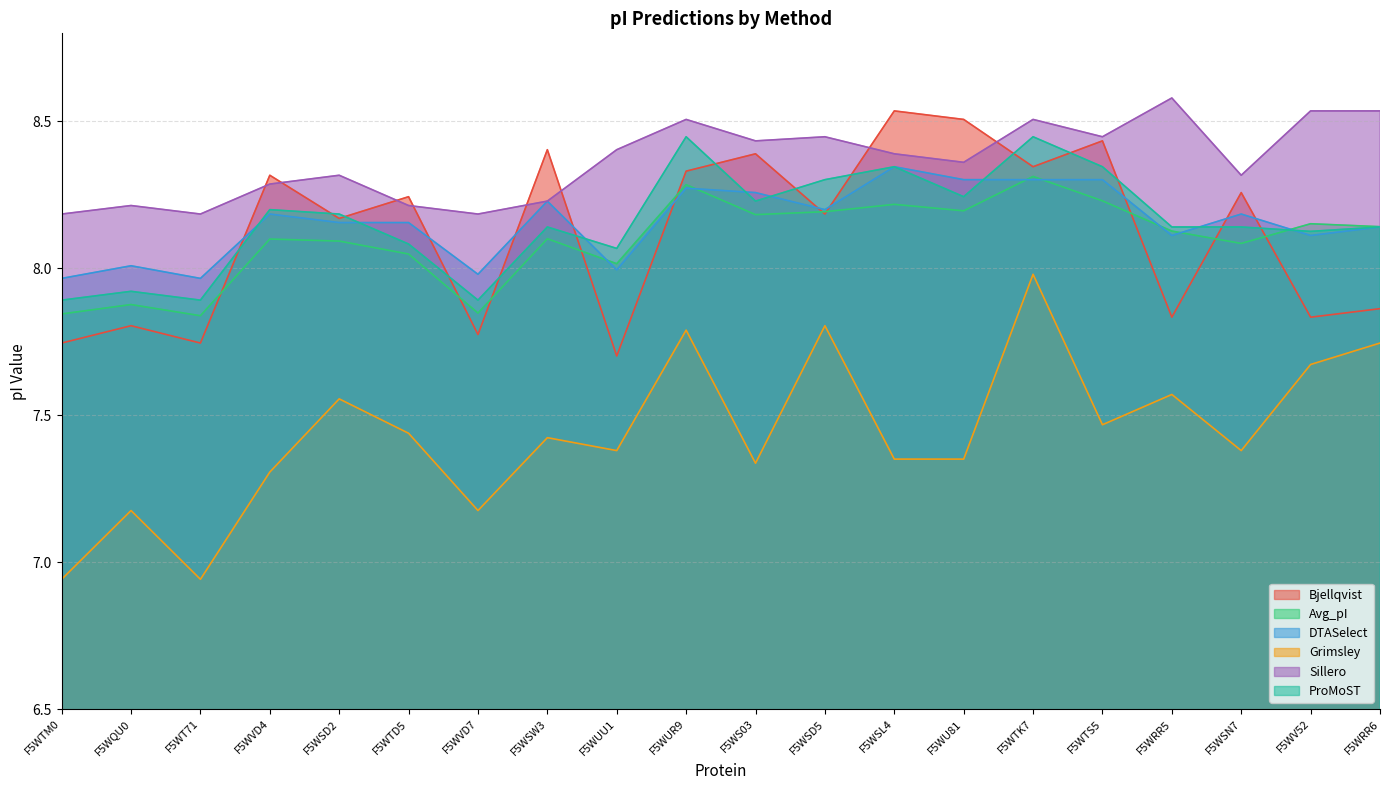

What position from the left is F5WU81?

14